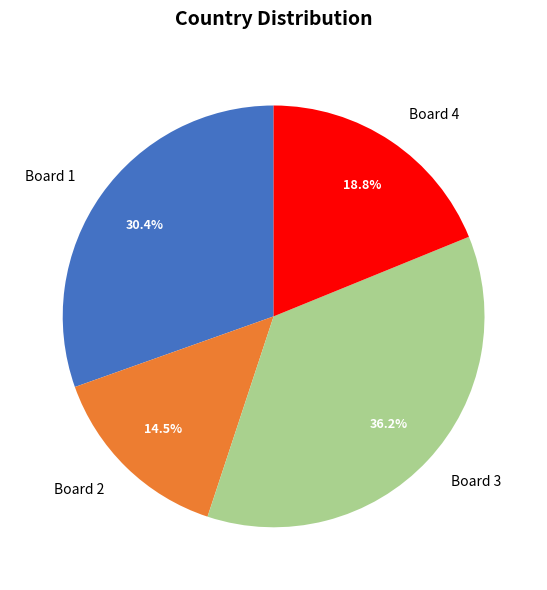

To the nearest percent, what is the difference between the largest and smallest slice percentages?

22%